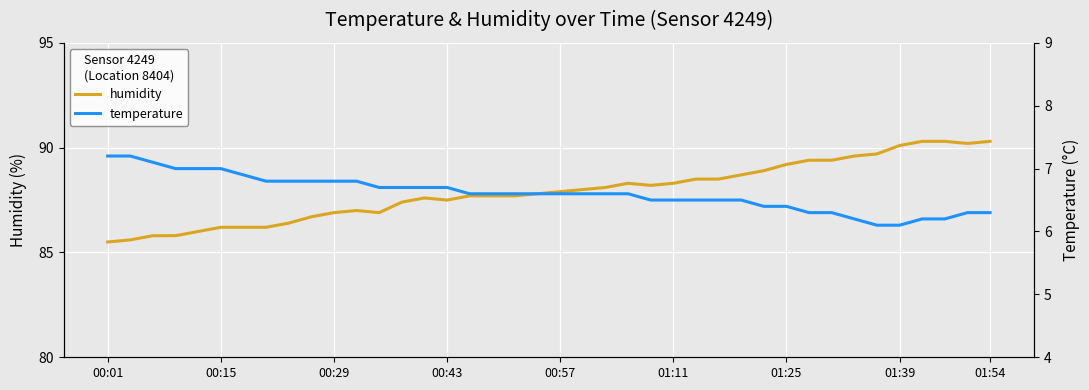

What is the total value across all series at 17?

94.3